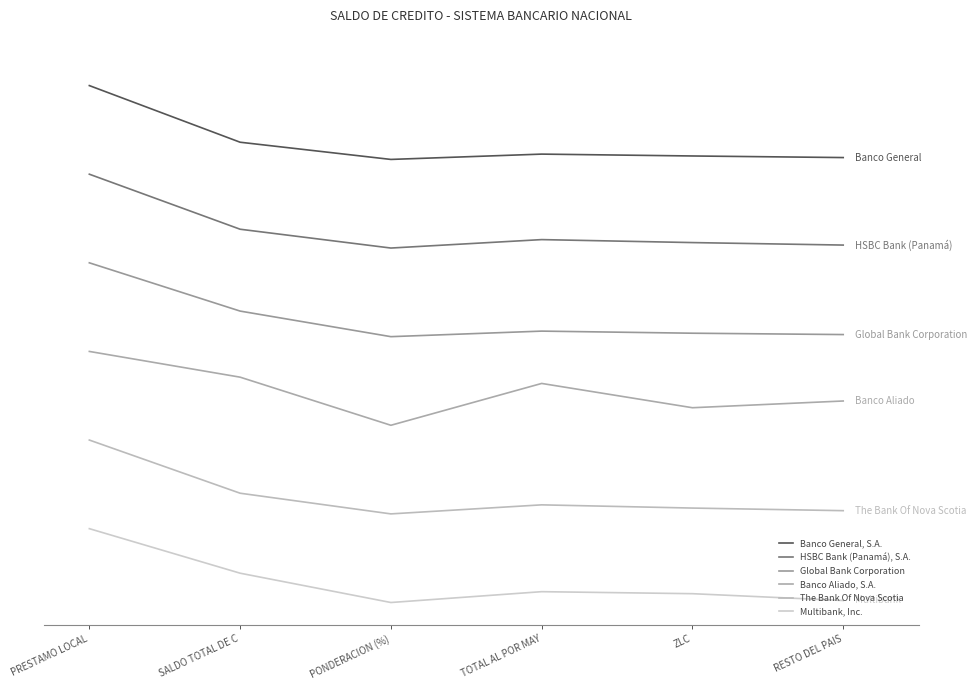

True or false: Banco Aliado, S.A. has more than 1 points higher than both neighbors.

False